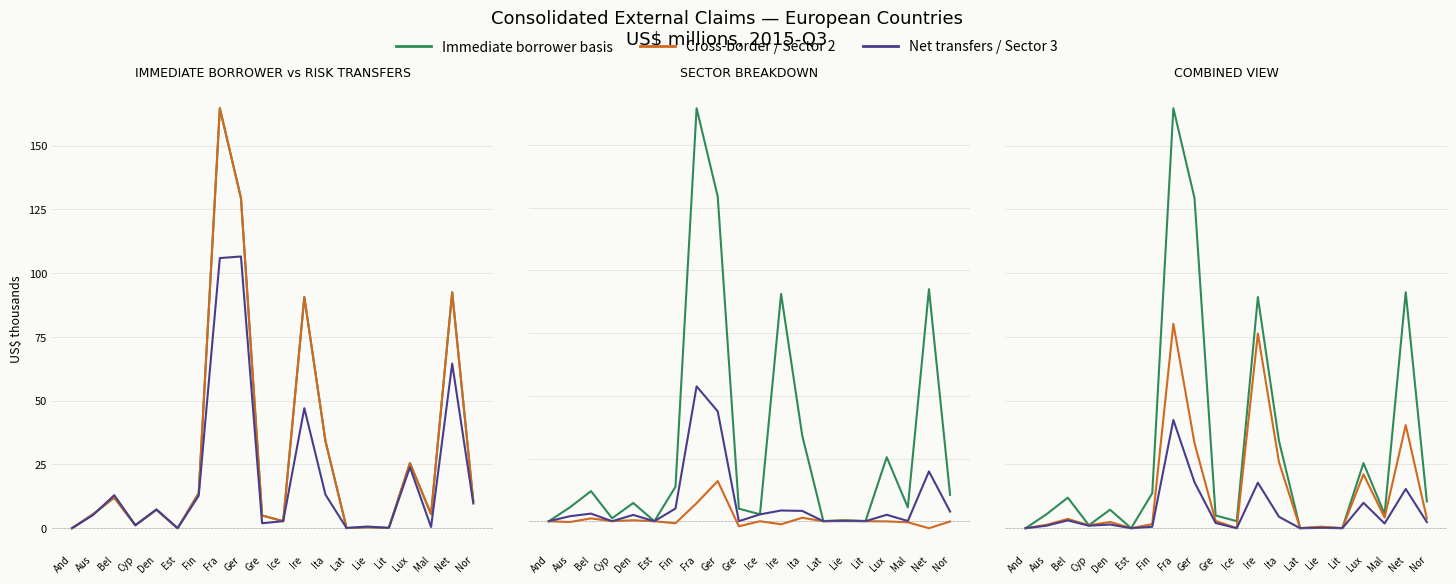

Where does the Immediate borrower basis series first go above 7?

Bel